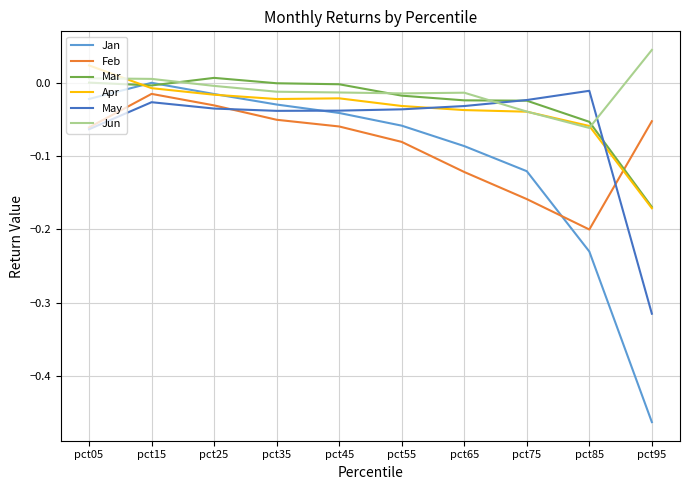

Is the value of Apr at pct15 greater than the value of Jan at pct55?

Yes